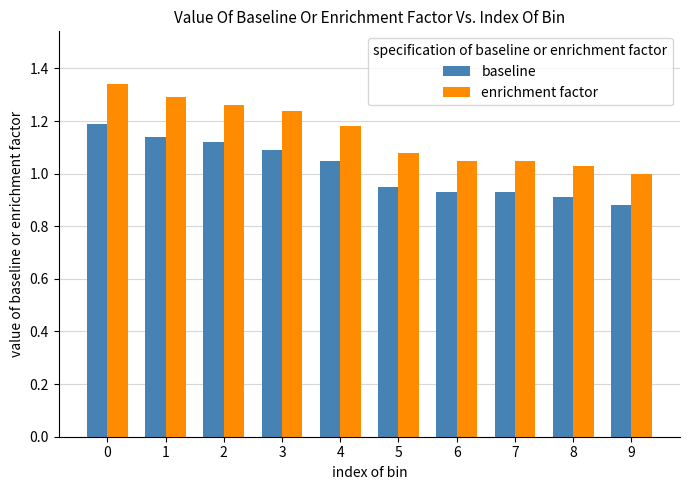

What is the difference between the maximum and minimum values in the baseline series?

0.3